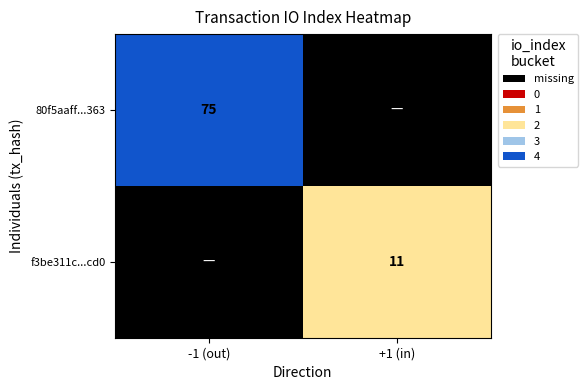

At how many categories does at least one series exceed 11?

1